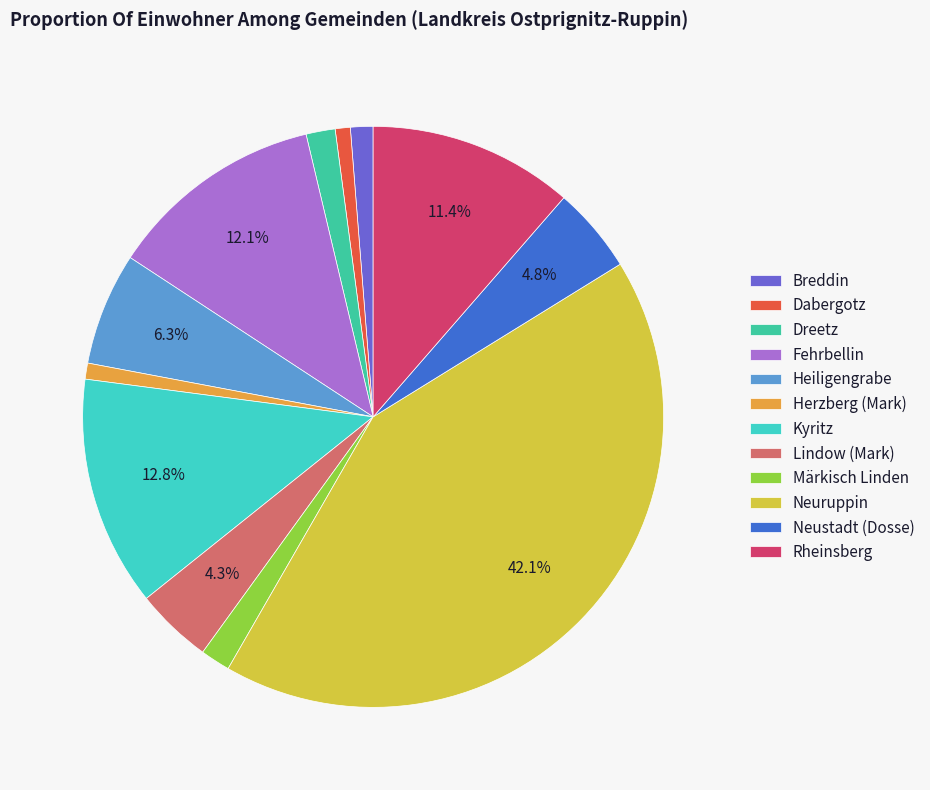

The Dabergotz slice represents 9% of the pie. True or false?

False